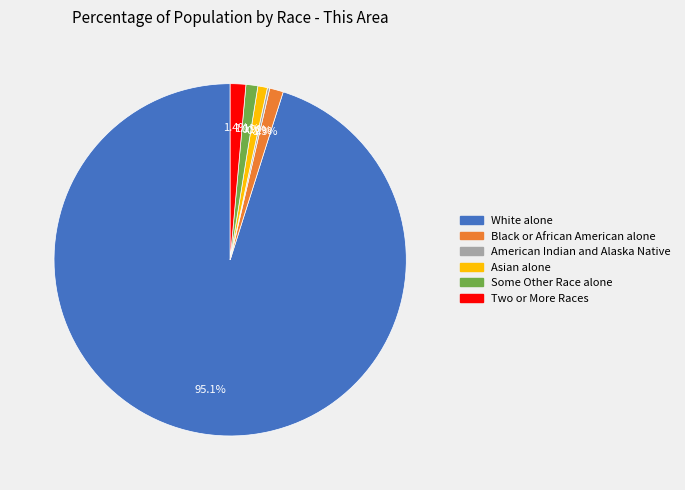

How much of the chart is everything except Some Other Race alone?

98.9%